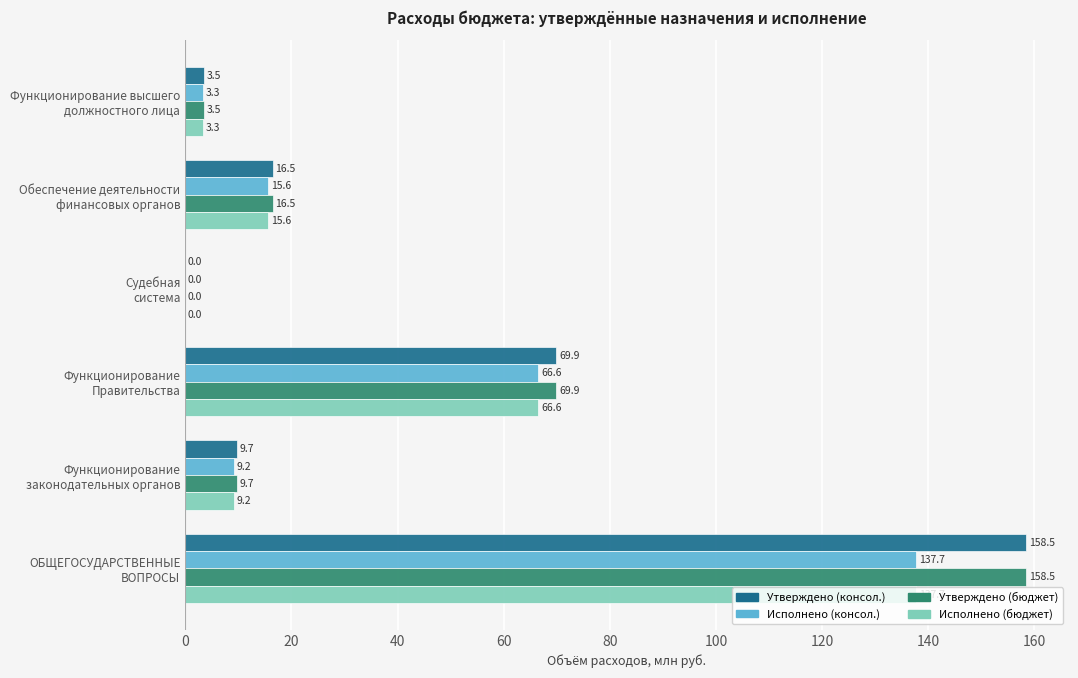

What is the greatest value displayed?

158.5